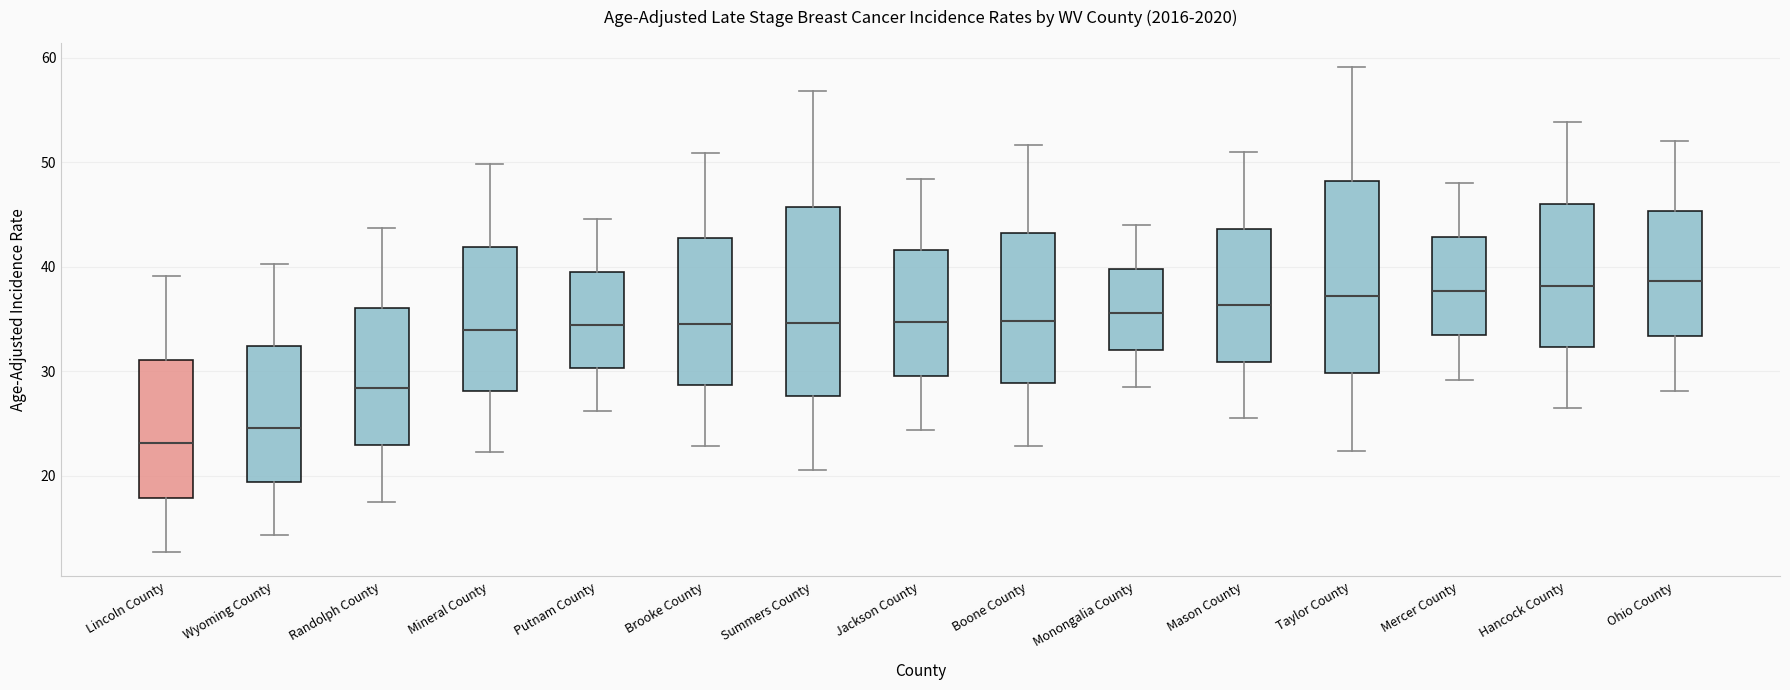

Reading left to right, transcribe this box plot: for each box, give where its median line is, the range the box spans, and where its two whiskers end, as read against the y-axis. The values are not printed on the chart, so give them approximately, as read against the axis.

Lincoln County: median 23, box 18 to 31, whiskers 13 to 39
Wyoming County: median 25, box 19 to 32, whiskers 14 to 40
Randolph County: median 28, box 23 to 36, whiskers 18 to 44
Mineral County: median 34, box 28 to 42, whiskers 22 to 50
Putnam County: median 34, box 30 to 40, whiskers 26 to 45
Brooke County: median 35, box 29 to 43, whiskers 23 to 51
Summers County: median 35, box 28 to 46, whiskers 21 to 57
Jackson County: median 35, box 30 to 42, whiskers 24 to 48
Boone County: median 35, box 29 to 43, whiskers 23 to 52
Monongalia County: median 36, box 32 to 40, whiskers 29 to 44
Mason County: median 36, box 31 to 44, whiskers 26 to 51
Taylor County: median 37, box 30 to 48, whiskers 22 to 59
Mercer County: median 38, box 33 to 43, whiskers 29 to 48
Hancock County: median 38, box 32 to 46, whiskers 27 to 54
Ohio County: median 39, box 33 to 45, whiskers 28 to 52